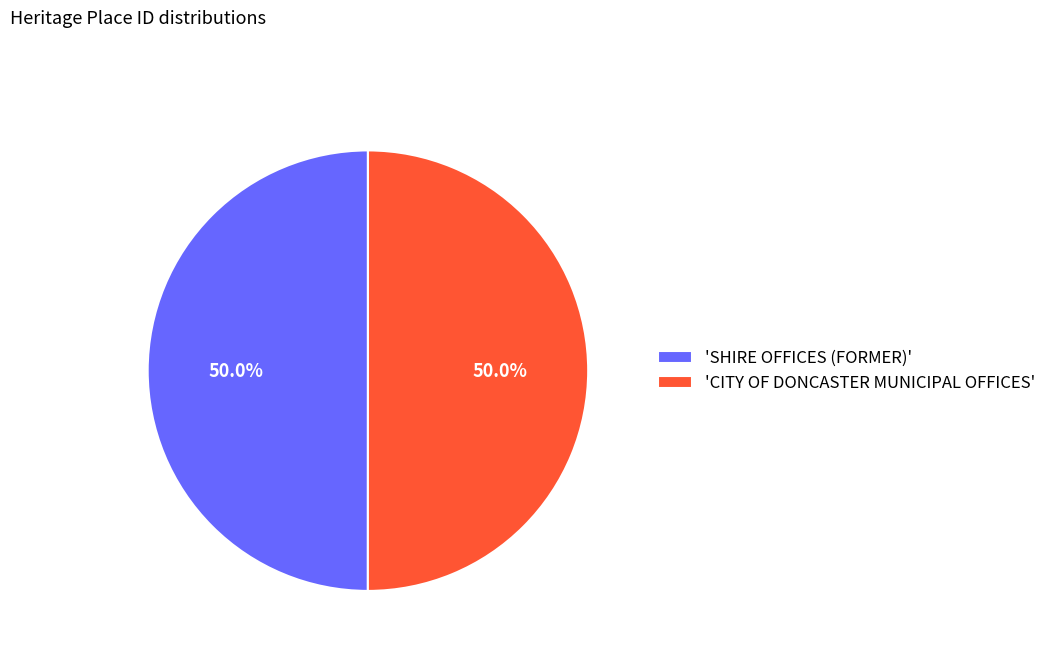

What portion of the pie excludes 'CITY OF DONCASTER MUNICIPAL OFFICES'?

50.0%